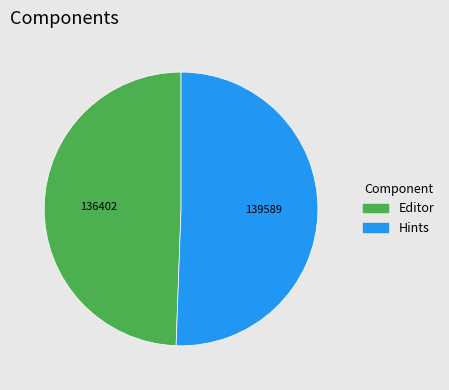

Which category has the smallest portion of the pie?

Editor